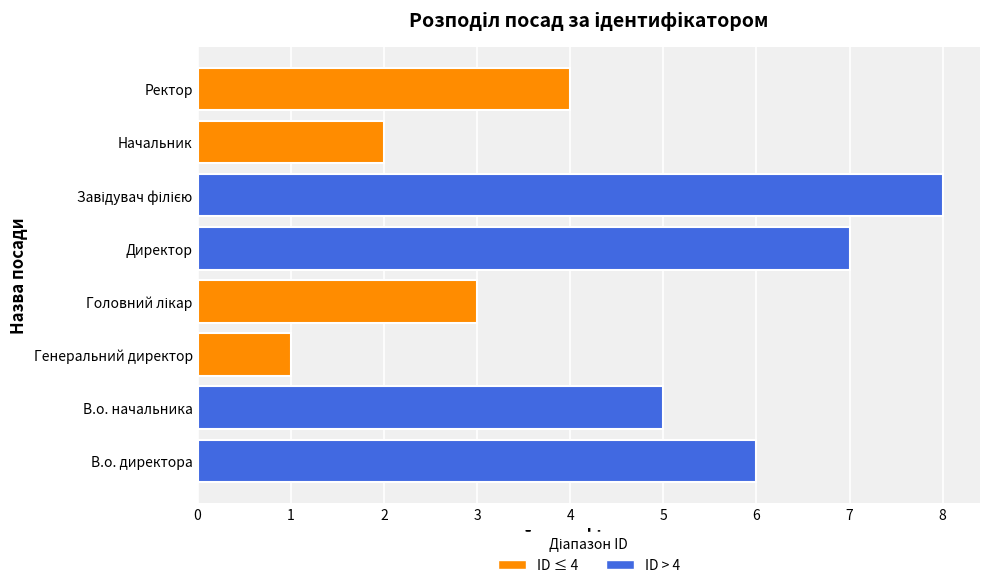

What is the difference between the maximum and minimum values?

7